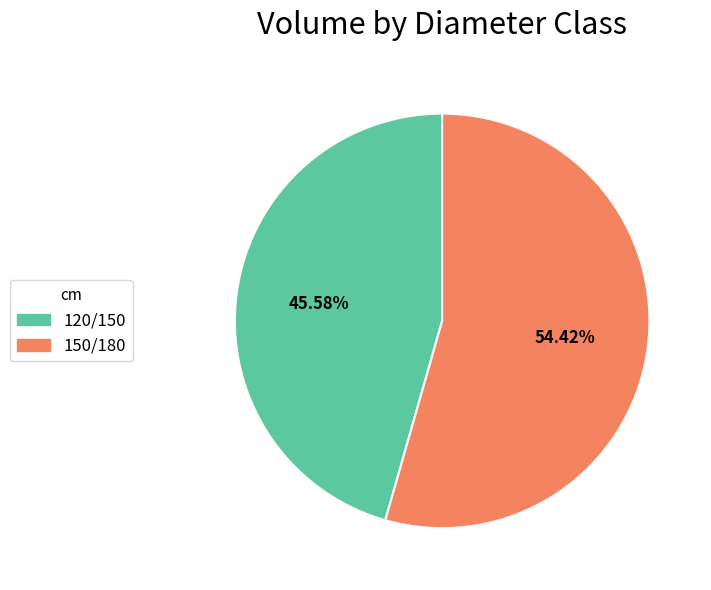

What percentage is the 120/150 slice, to the nearest percent?

46%